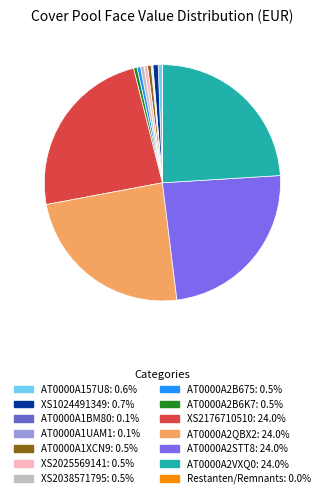

Is the sum of XS1024491349 and XS2025569141 greater than half?

No